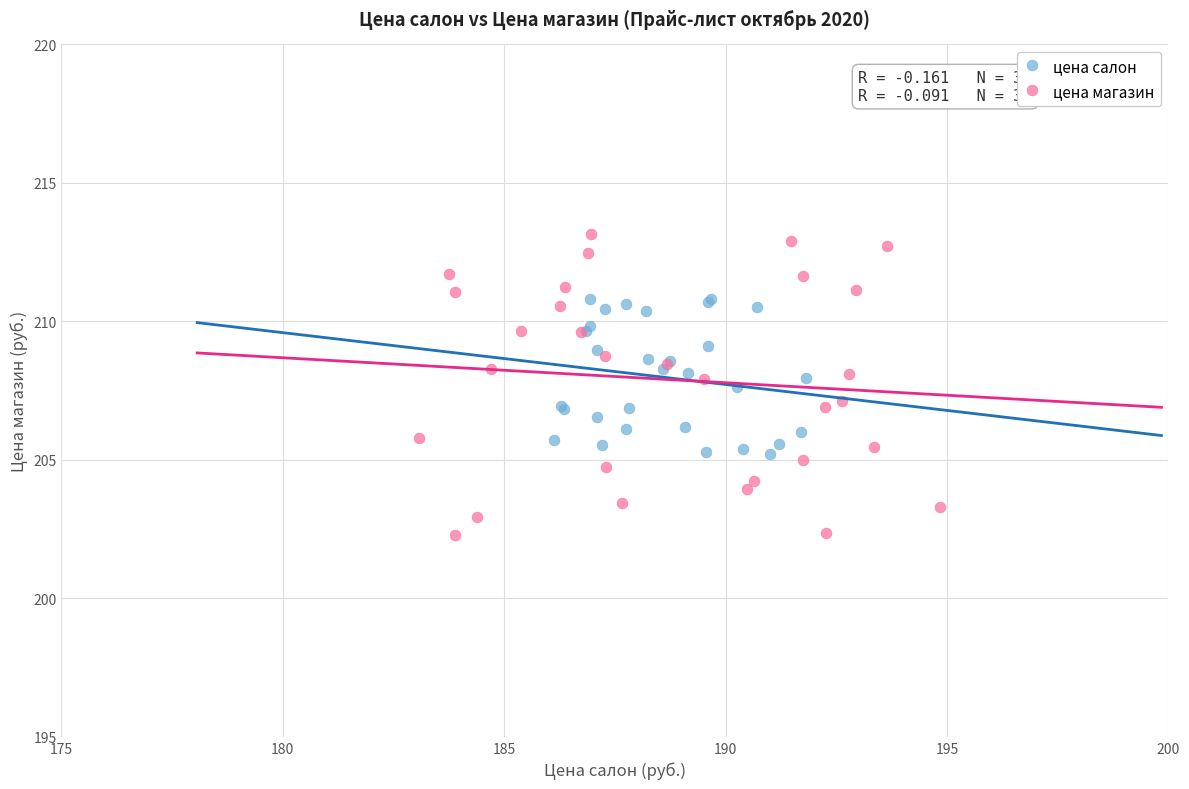

Which series contains the lowest Y value?

цена магазин